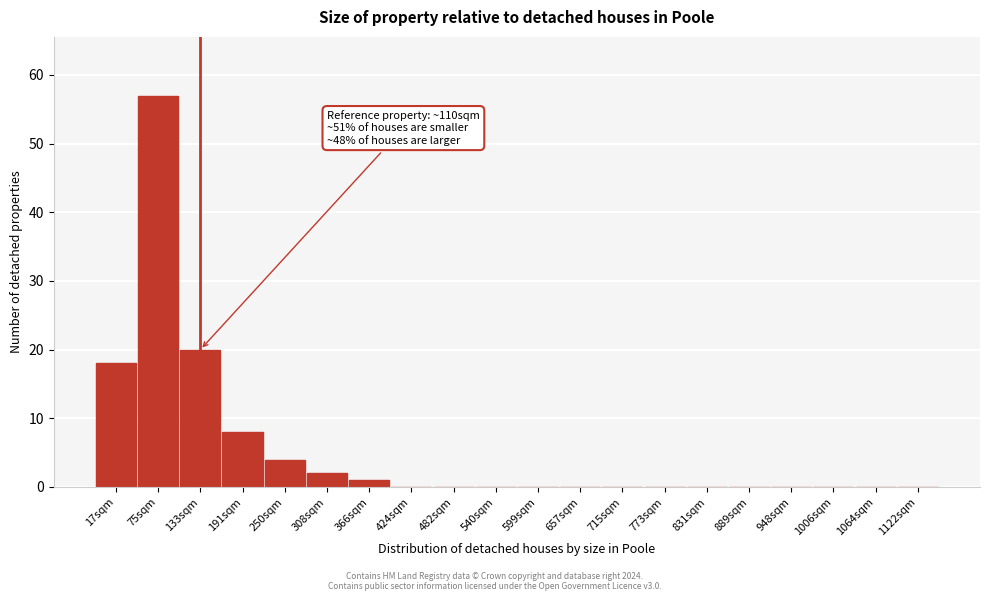

Reading left to right, list all the values displayed in this chart.

17sqm=18	75sqm=57	133sqm=20	191sqm=8	250sqm=4	308sqm=2	366sqm=1	424sqm=0	482sqm=0	540sqm=0	599sqm=0	657sqm=0	715sqm=0	773sqm=0	831sqm=0	889sqm=0	948sqm=0	1006sqm=0	1064sqm=0	1122sqm=0